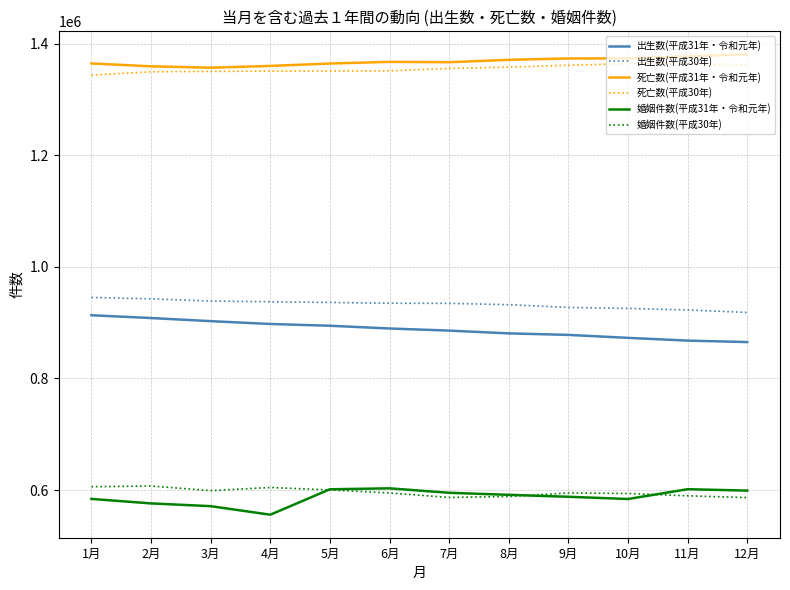

What position from the right is 10月?

3